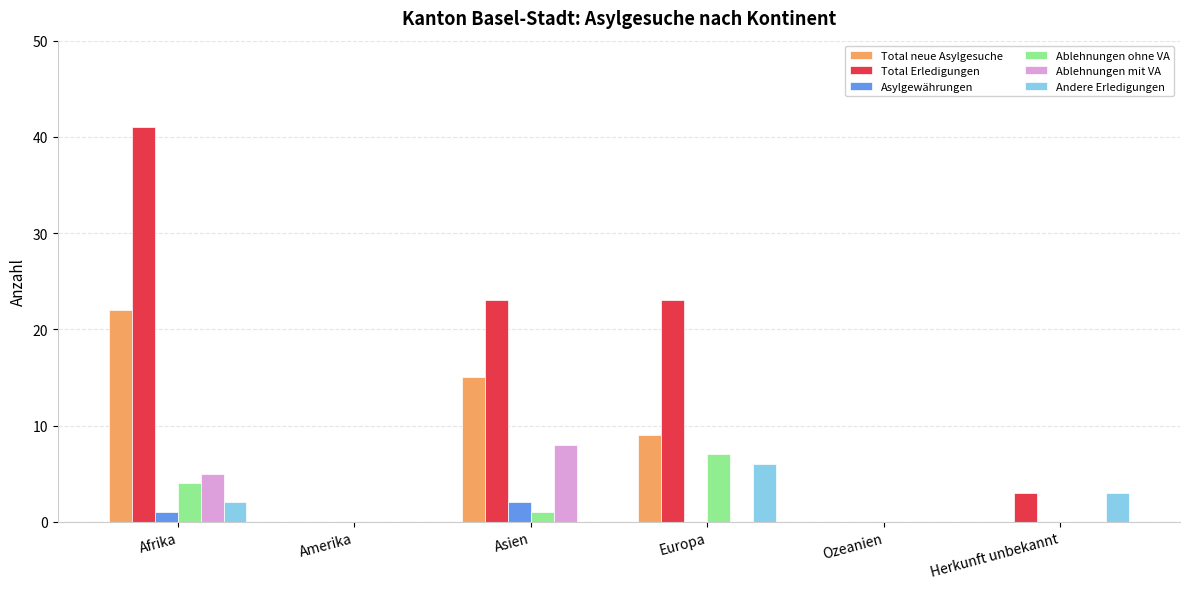

Which category has the highest value across all series?

Afrika